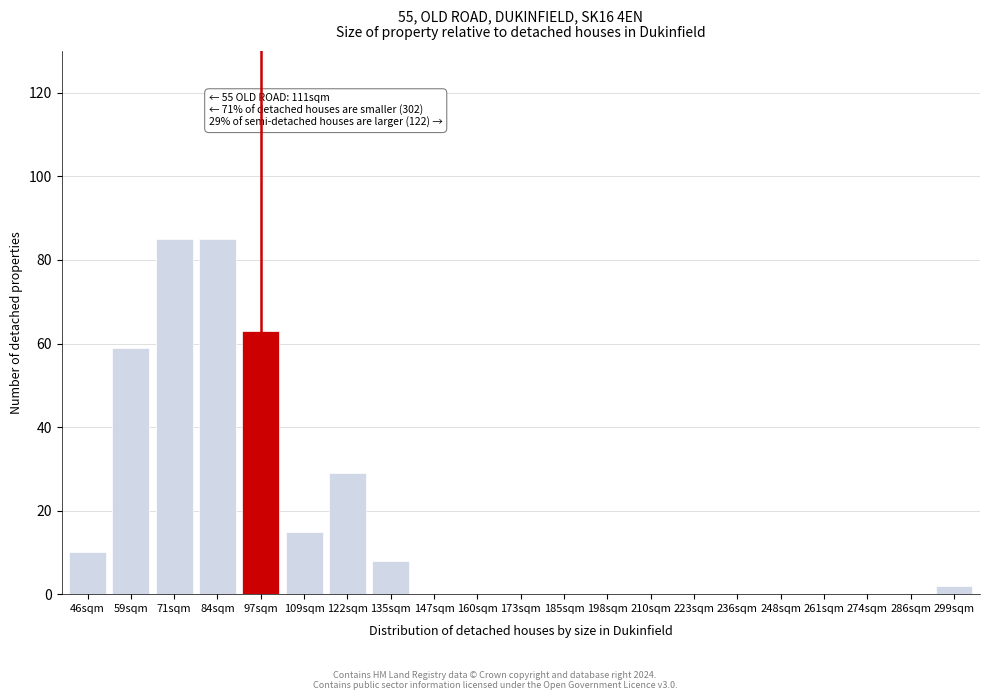

Reading right to left, list all the values displayed in this chart.

299sqm=2	286sqm=0	274sqm=0	261sqm=0	248sqm=0	236sqm=0	223sqm=0	210sqm=0	198sqm=0	185sqm=0	173sqm=0	160sqm=0	147sqm=0	135sqm=8	122sqm=29	109sqm=15	97sqm=63	84sqm=85	71sqm=85	59sqm=59	46sqm=10